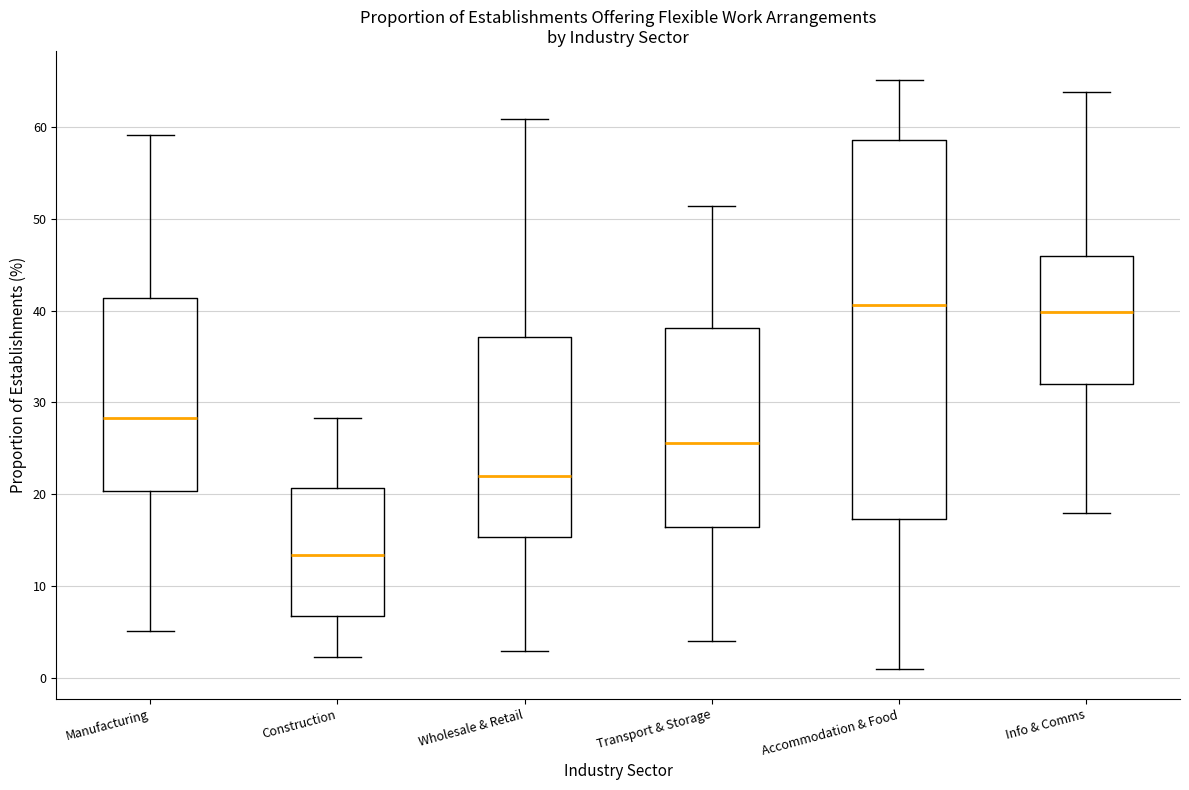

Reading left to right, transcribe this box plot: for each box, give where its median line is, the range the box spans, and where its two whiskers end, as read against the y-axis. The values are not printed on the chart, so give them approximately, as read against the axis.

Manufacturing: median 28, box 20 to 41, whiskers 5 to 59
Construction: median 13, box 7 to 21, whiskers 2 to 28
Wholesale & Retail: median 22, box 15 to 37, whiskers 3 to 61
Transport & Storage: median 26, box 16 to 38, whiskers 4 to 51
Accommodation & Food: median 41, box 17 to 59, whiskers 1 to 65
Info & Comms: median 40, box 32 to 46, whiskers 18 to 64